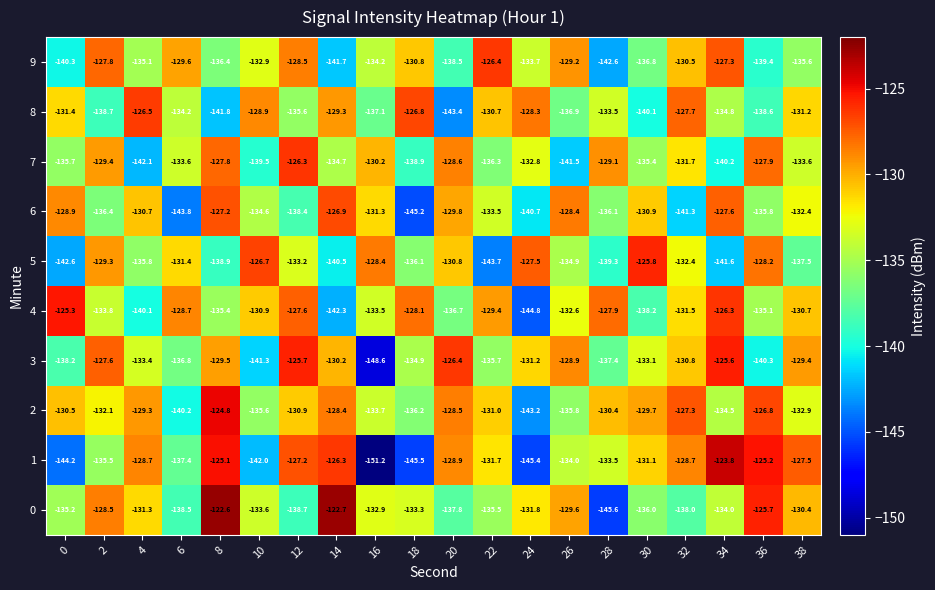

What is the difference between the highest and lowest values at 4?

15.6